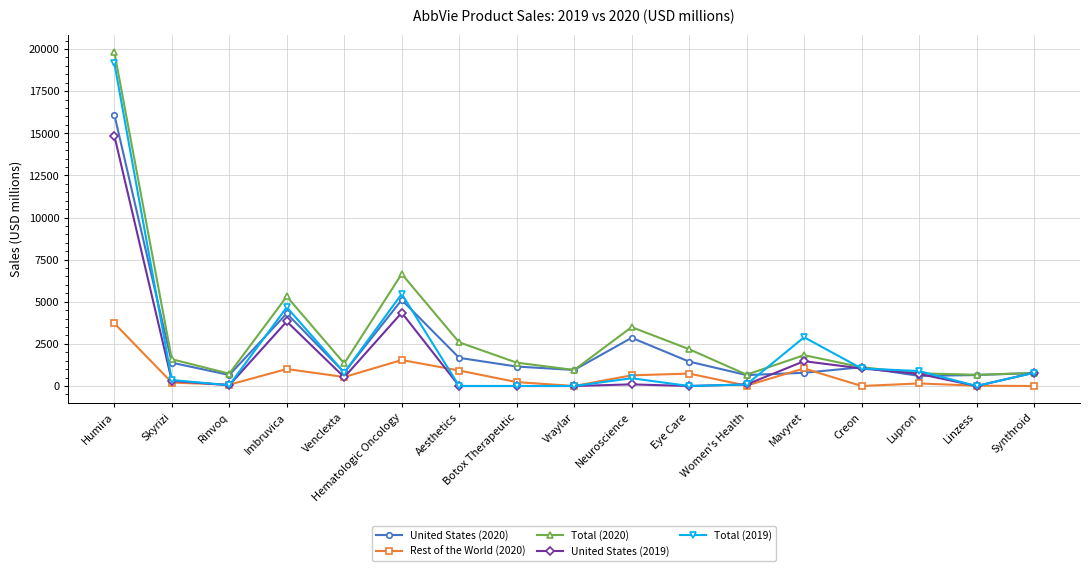

Rank the series by their maximum value, from highest to lowest.

Total (2020), Total (2019), United States (2020), United States (2019), Rest of the World (2020)